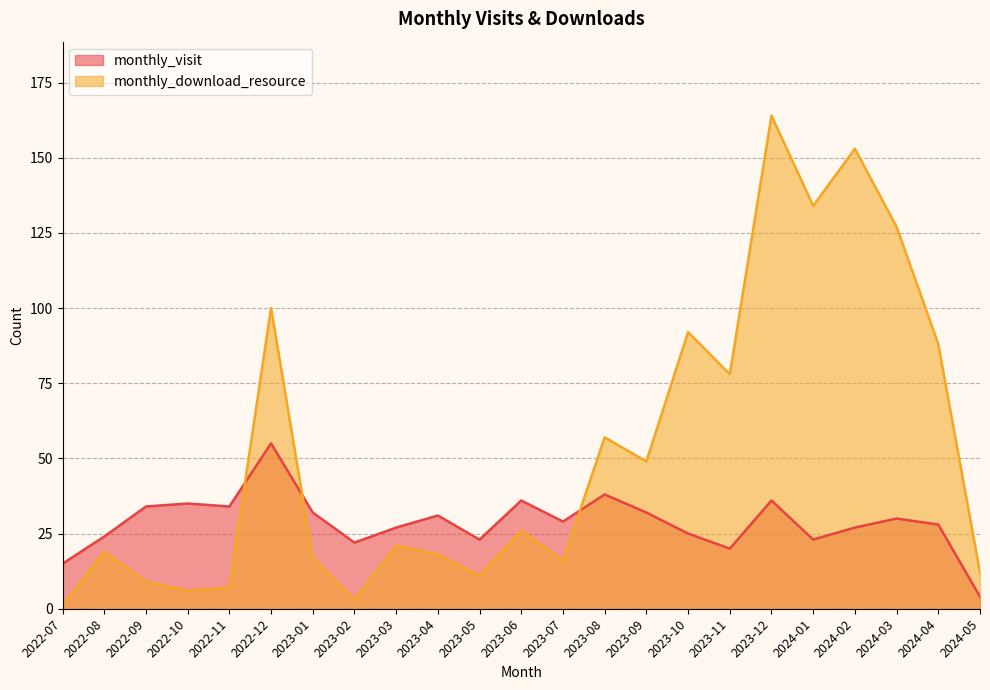

Is the value of monthly_download_resource at 2024-04 greater than the value of monthly_visit at 2023-05?

Yes